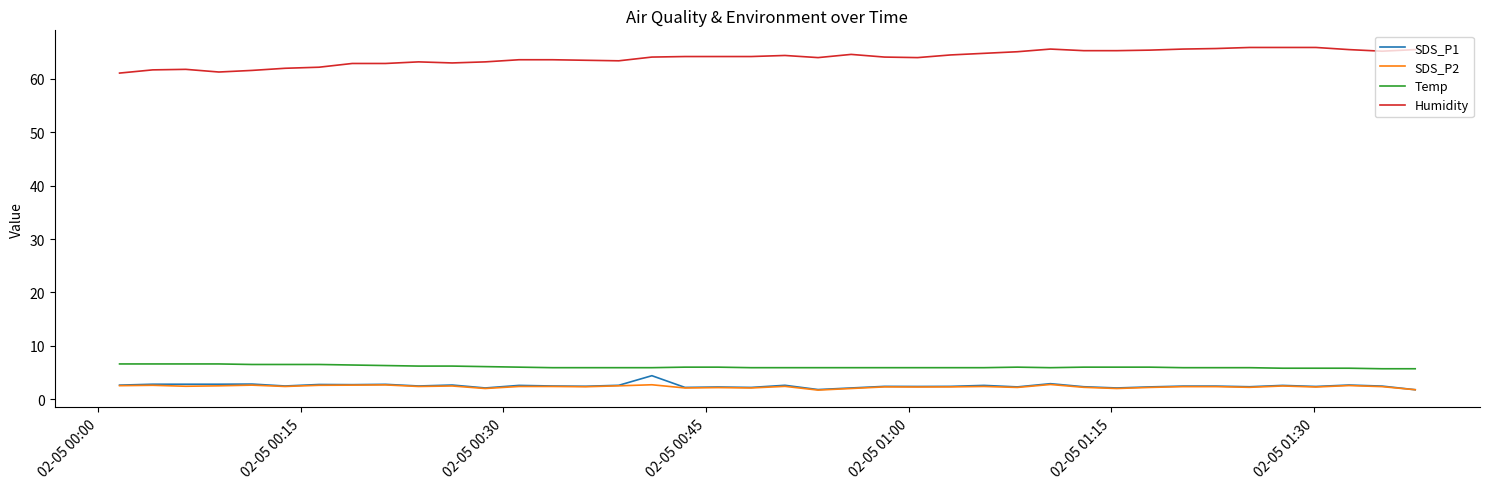

True or false: Humidity and SDS_P1 cross at least once.

False